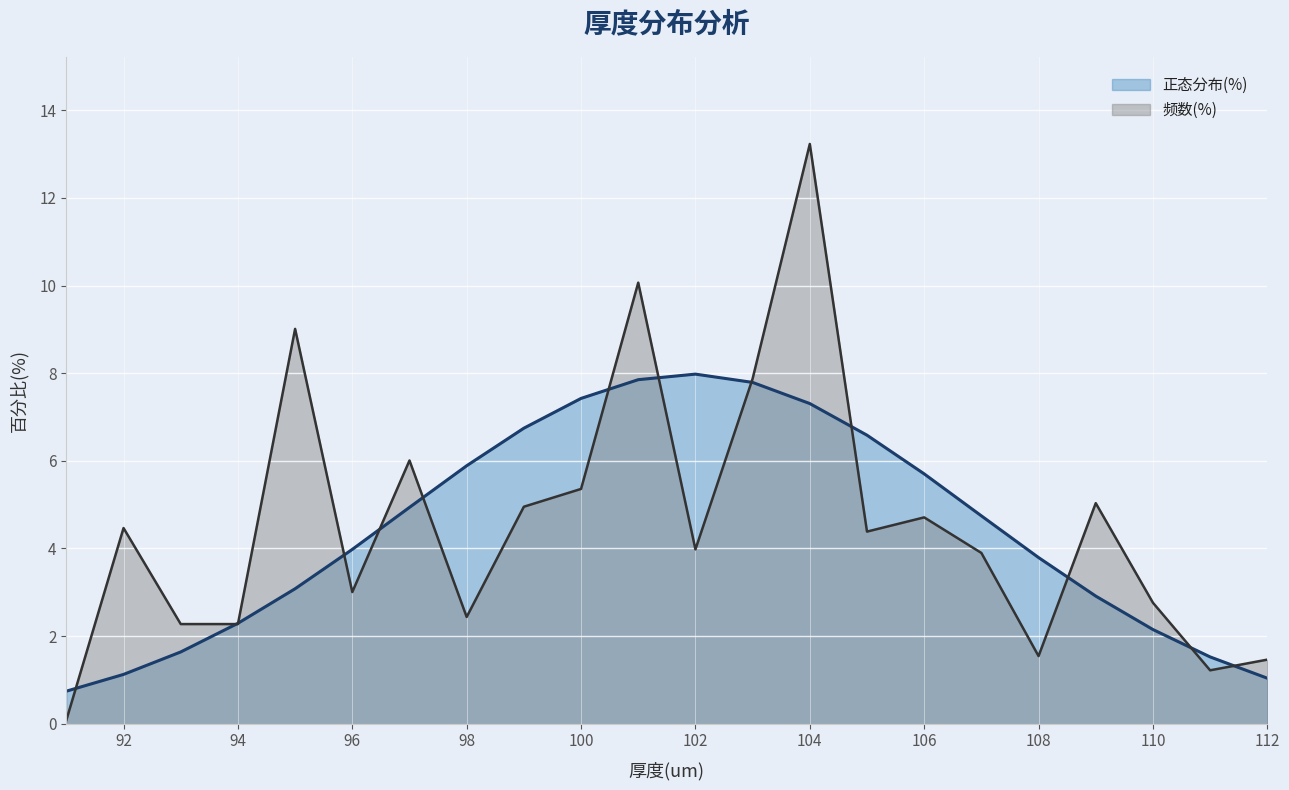

At which category does the chart reach its peak across all series?

104